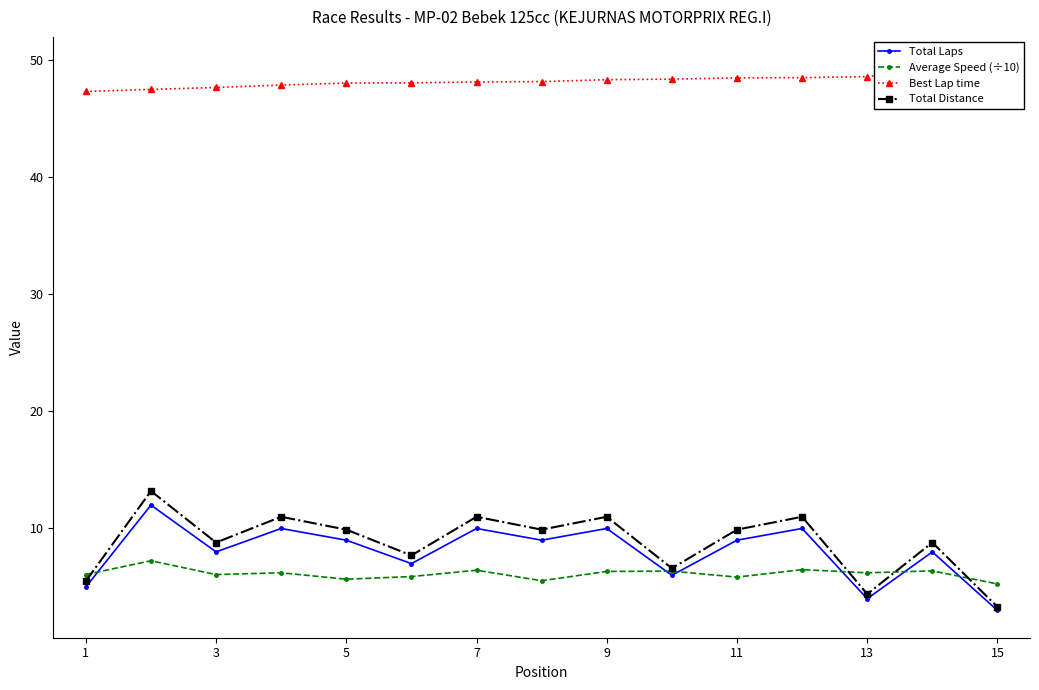

What is the lowest value of the Average Speed (÷10) series?

5.3